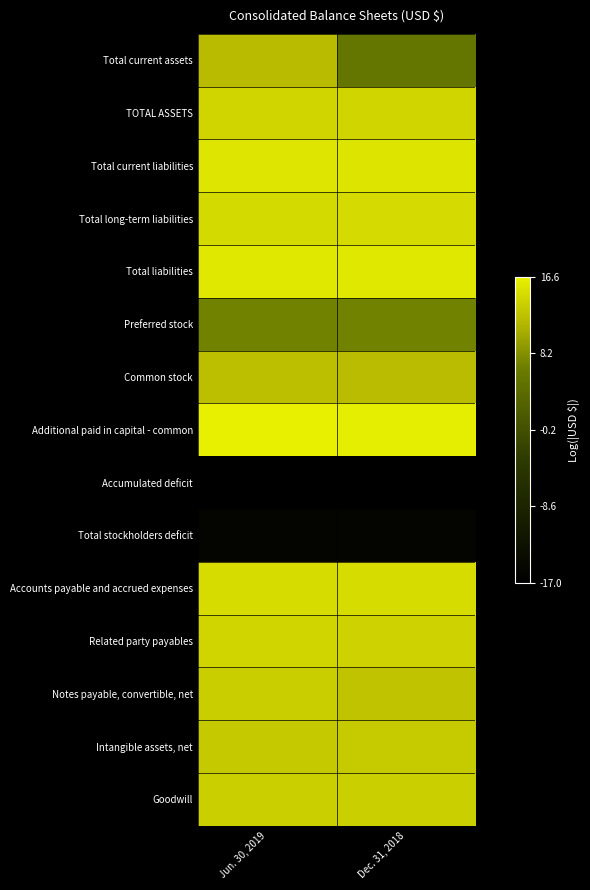

Reading right to left, transcribe all the data shown in this chart.

Total current assets: Dec. 31, 2018=5.6	Jun. 30, 2019=11.8
TOTAL ASSETS: Dec. 31, 2018=14.1	Jun. 30, 2019=14.2
Total current liabilities: Dec. 31, 2018=15.4	Jun. 30, 2019=15.6
Total long-term liabilities: Dec. 31, 2018=14.6	Jun. 30, 2019=14.5
Total liabilities: Dec. 31, 2018=15.8	Jun. 30, 2019=15.9
Preferred stock: Dec. 31, 2018=6.9	Jun. 30, 2019=6.9
Common stock: Dec. 31, 2018=12.0	Jun. 30, 2019=12.2
Additional paid in capital - common: Dec. 31, 2018=16.2	Jun. 30, 2019=16.6
Accumulated deficit: Dec. 31, 2018=-16.8	Jun. 30, 2019=-17.0
Total stockholders deficit: Dec. 31, 2018=-15.6	Jun. 30, 2019=-15.6
Accounts payable and accrued expenses: Dec. 31, 2018=14.8	Jun. 30, 2019=14.8
Related party payables: Dec. 31, 2018=13.8	Jun. 30, 2019=14.1
Notes payable, convertible, net: Dec. 31, 2018=12.6	Jun. 30, 2019=13.5
Intangible assets, net: Dec. 31, 2018=13.3	Jun. 30, 2019=13.2
Goodwill: Dec. 31, 2018=13.6	Jun. 30, 2019=13.6